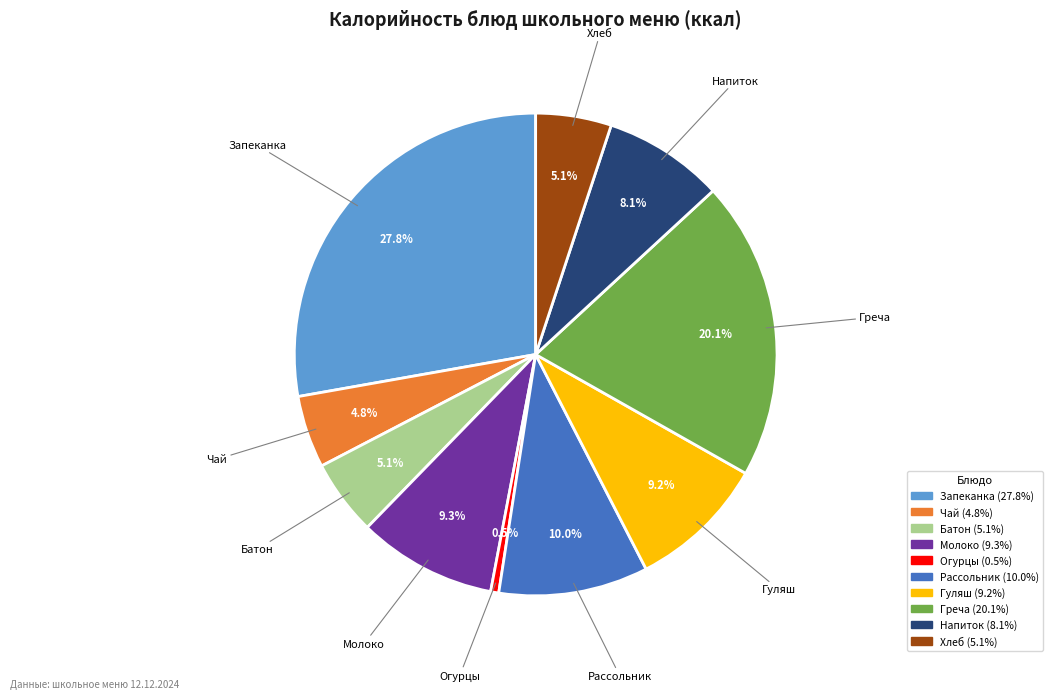

Is there any slice that represents more than half of the pie?

No